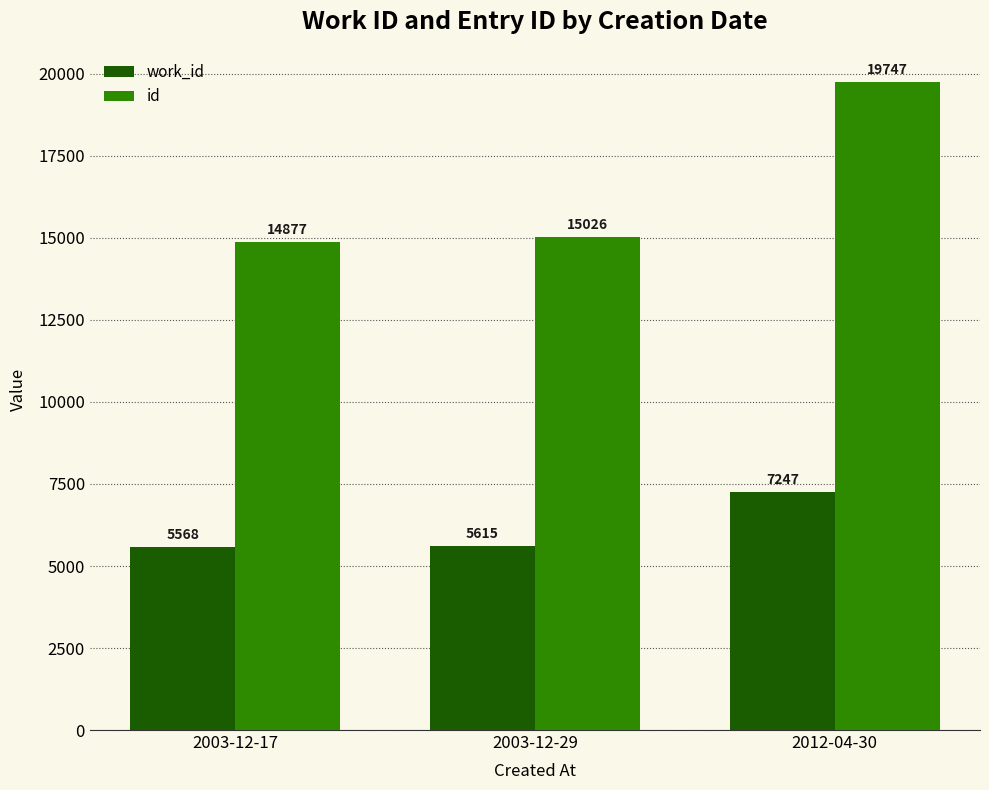

What is the difference between the highest and lowest values at 2012-04-30?

12500